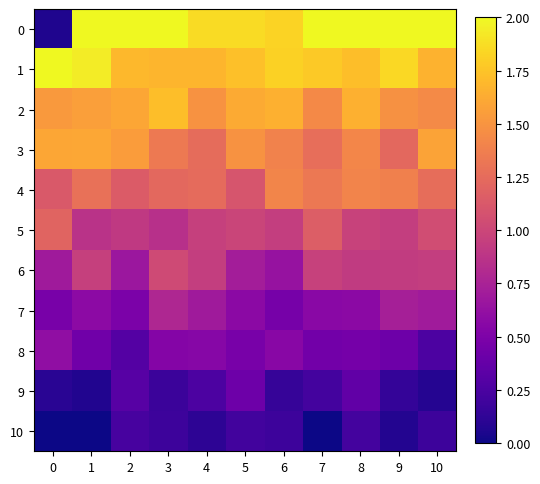

Reading left to right, what are all the values shown in this chart?

0: 0=0.1	1=2.0	2=2.0	3=2.0	4=1.9	5=1.9	6=1.8	7=2.0	8=2.0	9=2.0	10=2.0
1: 0=2.0	1=1.9	2=1.7	3=1.7	4=1.7	5=1.7	6=1.8	7=1.8	8=1.7	9=1.9	10=1.7
2: 0=1.5	1=1.6	2=1.6	3=1.7	4=1.5	5=1.6	6=1.6	7=1.4	8=1.7	9=1.5	10=1.4
3: 0=1.6	1=1.6	2=1.5	3=1.3	4=1.3	5=1.5	6=1.4	7=1.3	8=1.4	9=1.2	10=1.6
4: 0=1.1	1=1.3	2=1.1	3=1.2	4=1.2	5=1.1	6=1.4	7=1.3	8=1.4	9=1.4	10=1.3
5: 0=1.2	1=0.9	2=0.9	3=0.8	4=1.0	5=1.0	6=0.9	7=1.2	8=1.0	9=0.9	10=1.0
6: 0=0.7	1=1.0	2=0.7	3=1.0	4=0.9	5=0.7	6=0.6	7=1.0	8=0.9	9=0.9	10=0.9
7: 0=0.5	1=0.6	2=0.5	3=0.8	4=0.7	5=0.6	6=0.5	7=0.6	8=0.6	9=0.7	10=0.7
8: 0=0.6	1=0.4	2=0.3	3=0.5	4=0.6	5=0.5	6=0.6	7=0.4	8=0.5	9=0.4	10=0.3
9: 0=0.1	1=0.1	2=0.3	3=0.2	4=0.3	5=0.4	6=0.2	7=0.2	8=0.4	9=0.1	10=0.1
10: 0=0.0	1=0.0	2=0.2	3=0.2	4=0.1	5=0.2	6=0.2	7=0.0	8=0.2	9=0.1	10=0.2